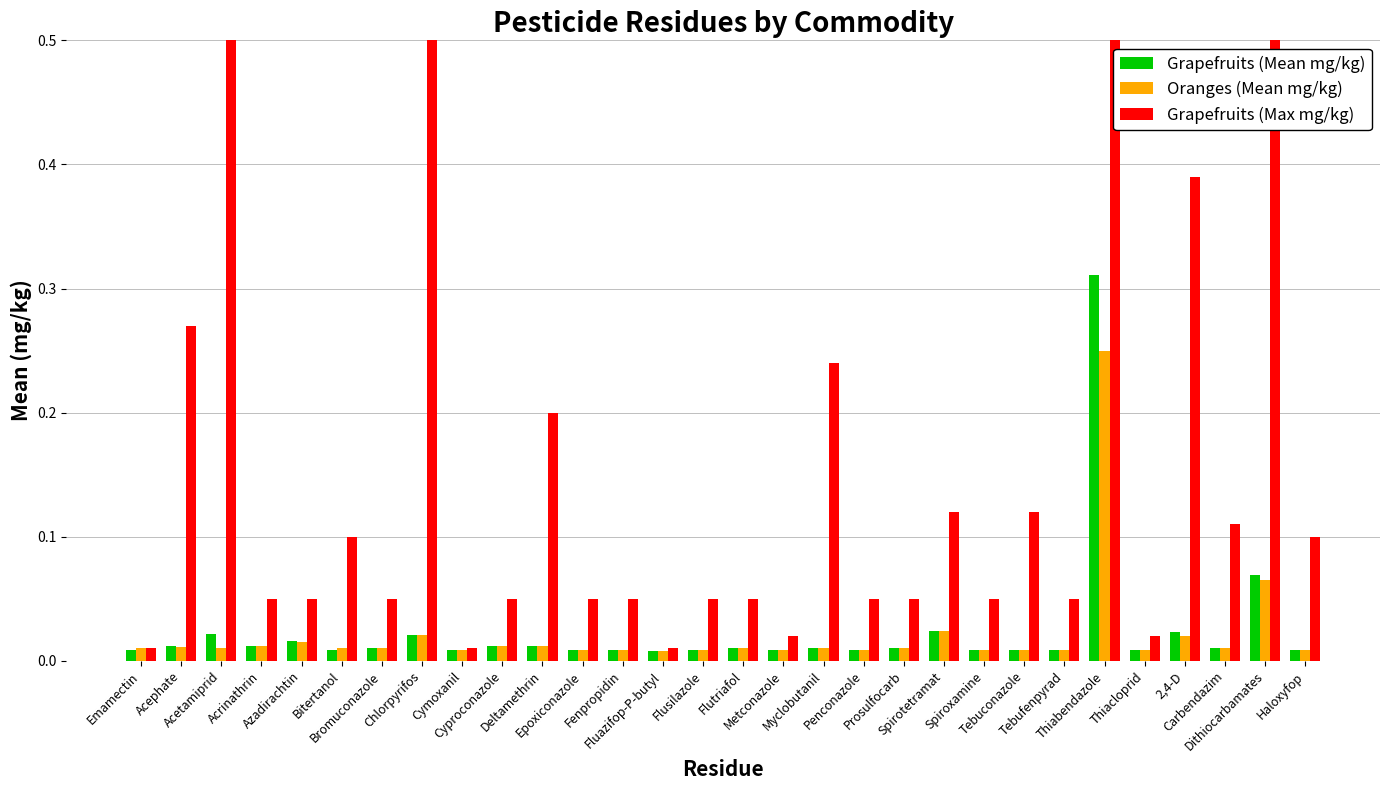

Where is Grapefruits (Max mg/kg) nearest to the value 10?

Acetamiprid